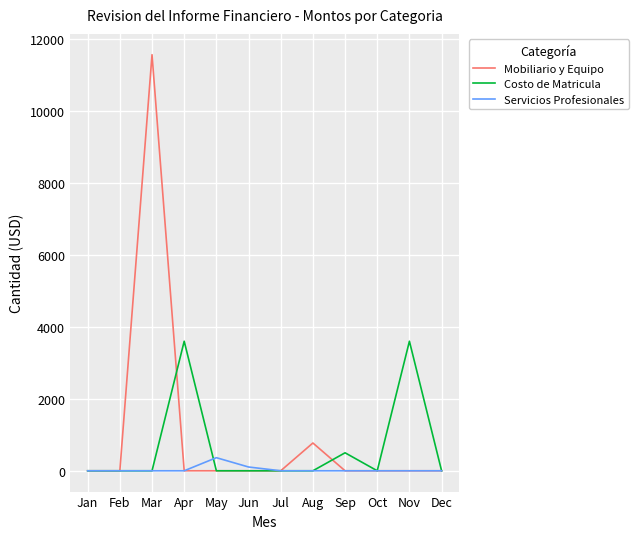

Reading left to right, what are all the values shown in this chart?

Mobiliario y Equipo: Jan=0.0	Feb=0.0	Mar=11563.1	Apr=0.0	May=0.0	Jun=0.0	Jul=0.0	Aug=772.0	Sep=0.0	Oct=0.0	Nov=0.0	Dec=0.0
Costo de Matricula: Jan=0.0	Feb=0.0	Mar=0.0	Apr=3600.0	May=0.0	Jun=0.0	Jul=0.0	Aug=0.0	Sep=500.0	Oct=0.0	Nov=3600.0	Dec=0.0
Servicios Profesionales: Jan=0.0	Feb=0.0	Mar=0.0	Apr=0.0	May=364.0	Jun=105.0	Jul=0.0	Aug=0.0	Sep=0.0	Oct=0.0	Nov=0.0	Dec=0.0